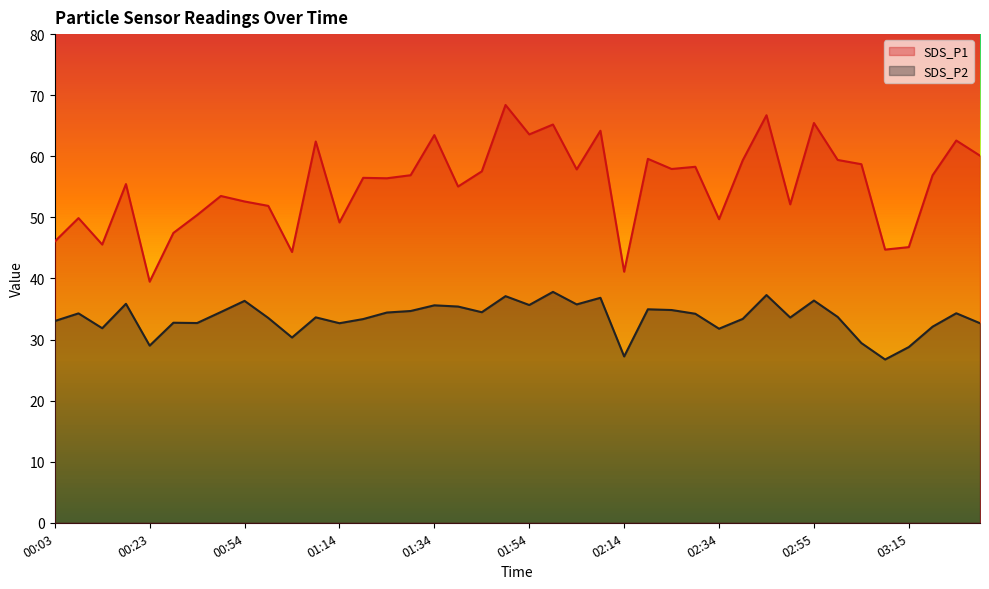

Which category has the highest value in the SDS_P1 series?

01:49